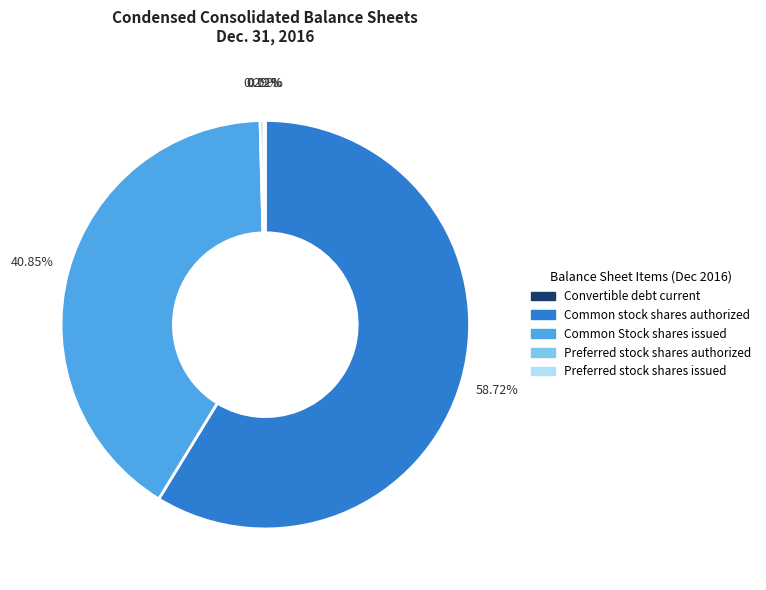

Which slice represents more than half of the pie?

Common stock shares authorized